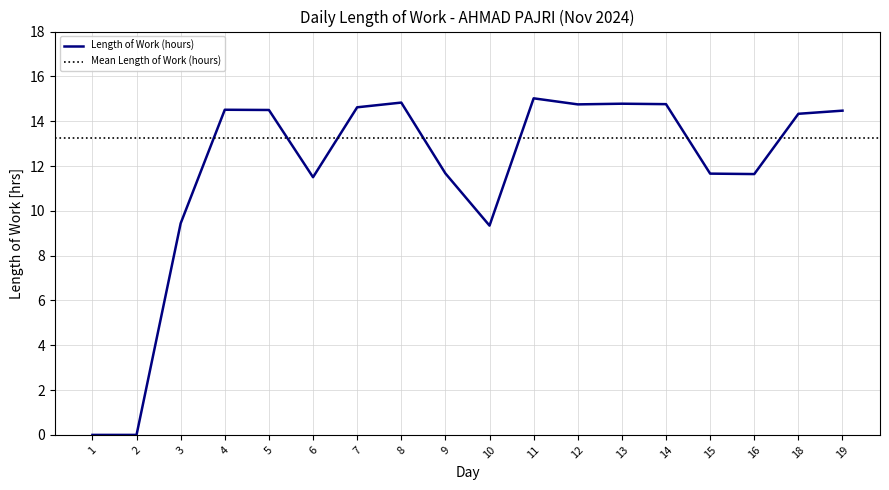

Approximately how many times larger is the value at 14 compared to 3?

1.6